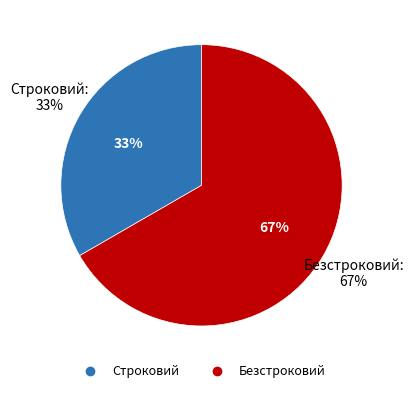

Is the sum of Безстроковий and Строковий greater than half?

Yes